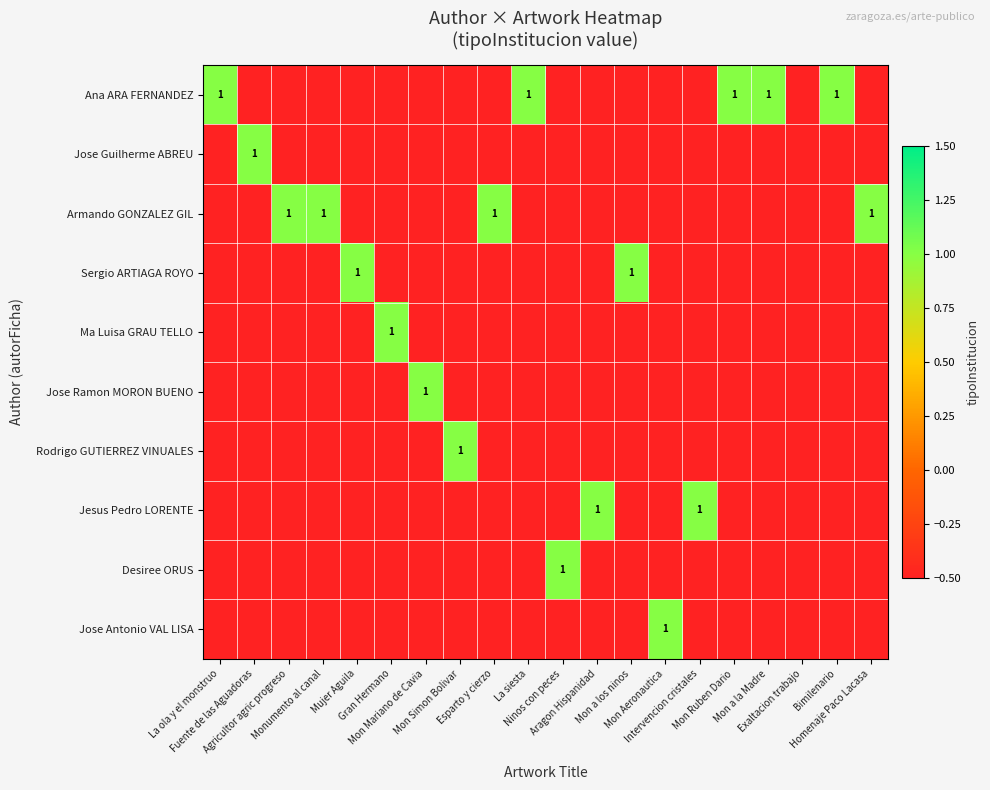

True or false: Jose Antonio VAL LISA has a value of -0.1 at Mujer Aguila.

False